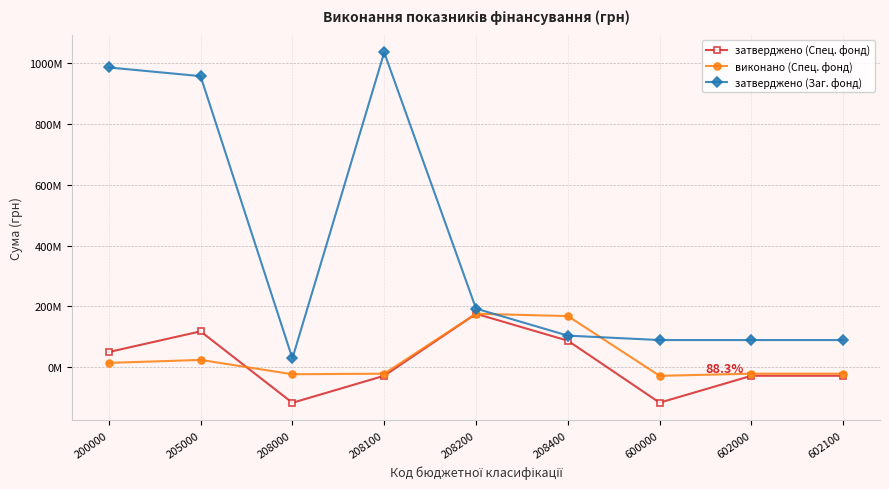

At which label does затверджено (Спец. фонд) first exceed -28645782?

200000